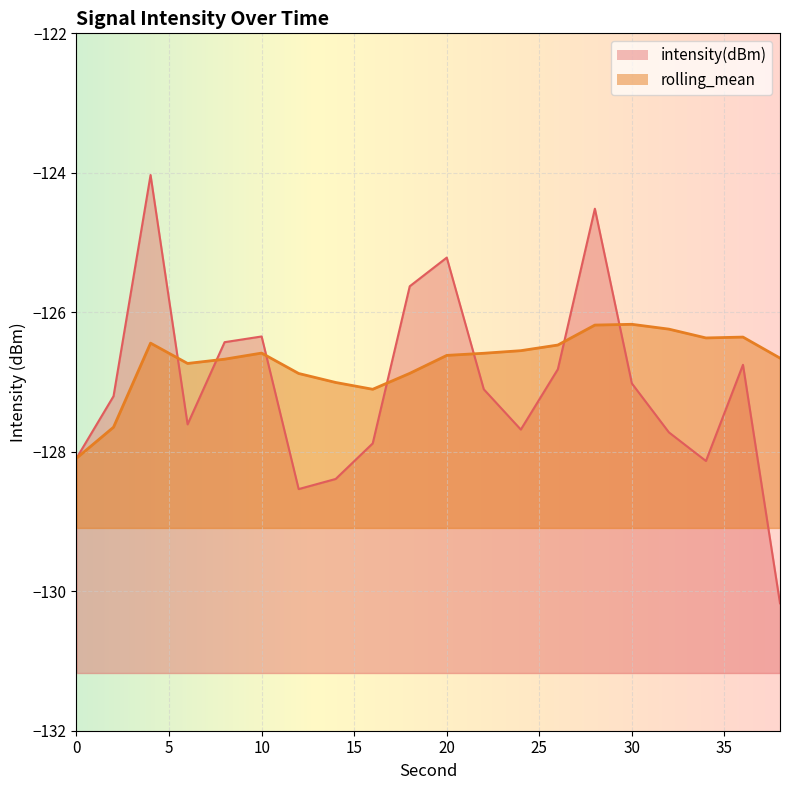

At which category is the sum across all series the highest?

4